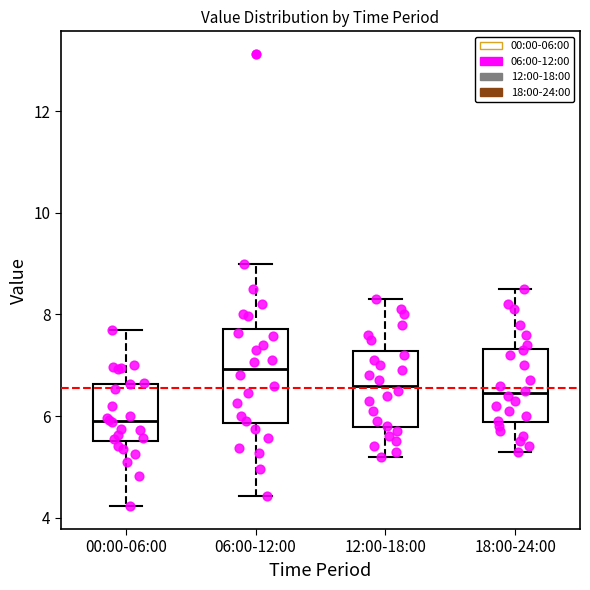

Where does the upper whisker of the box for 12:00-18:00 end on the y-axis? The values are not printed on the chart, so give them approximately, as read against the axis.

8.4